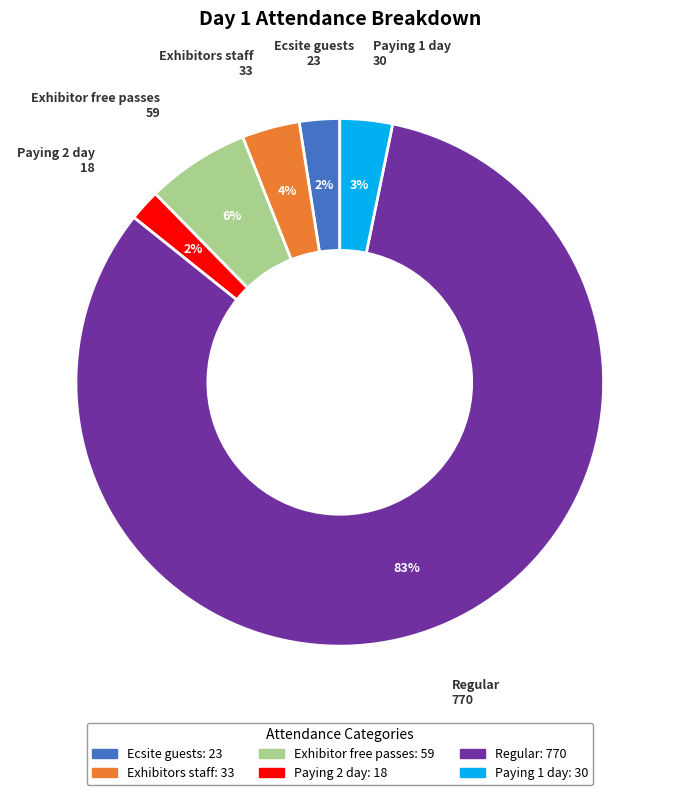

To the nearest percent, what is the difference between the largest and smallest slice percentages?

81%